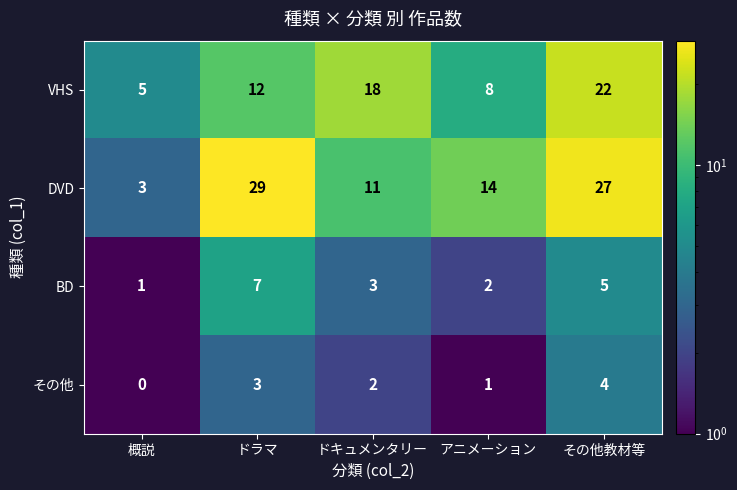

What is the difference between the DVD values at 概説 and アニメーション?

11